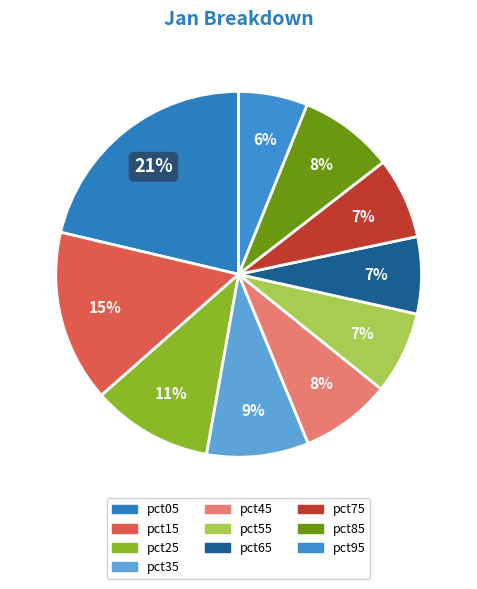

Is it true that pct45 is 16% of the pie?

False